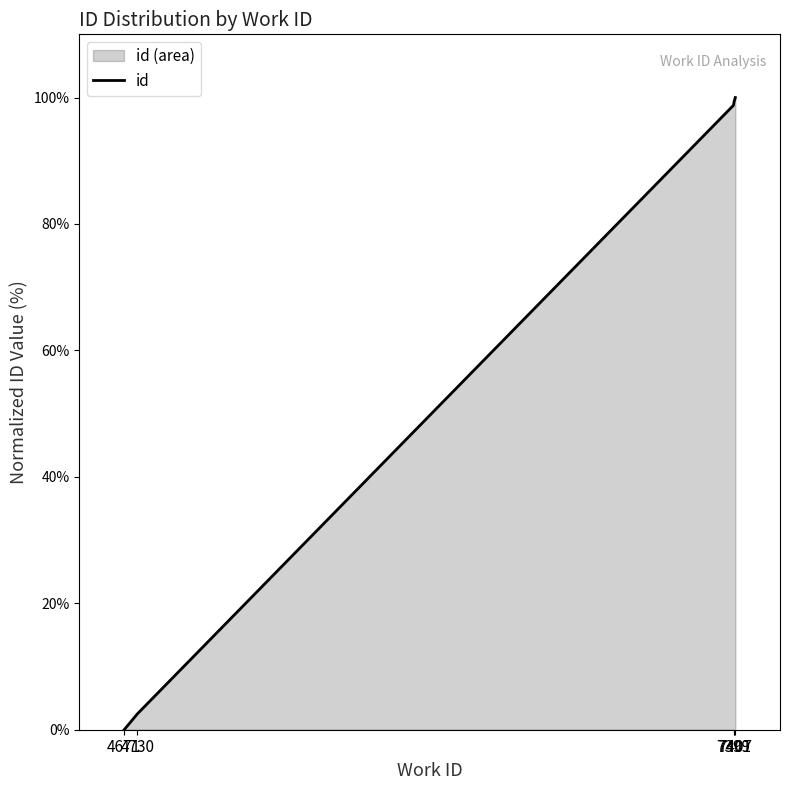

What is the difference between the values at 4671 and 7401?

99.3